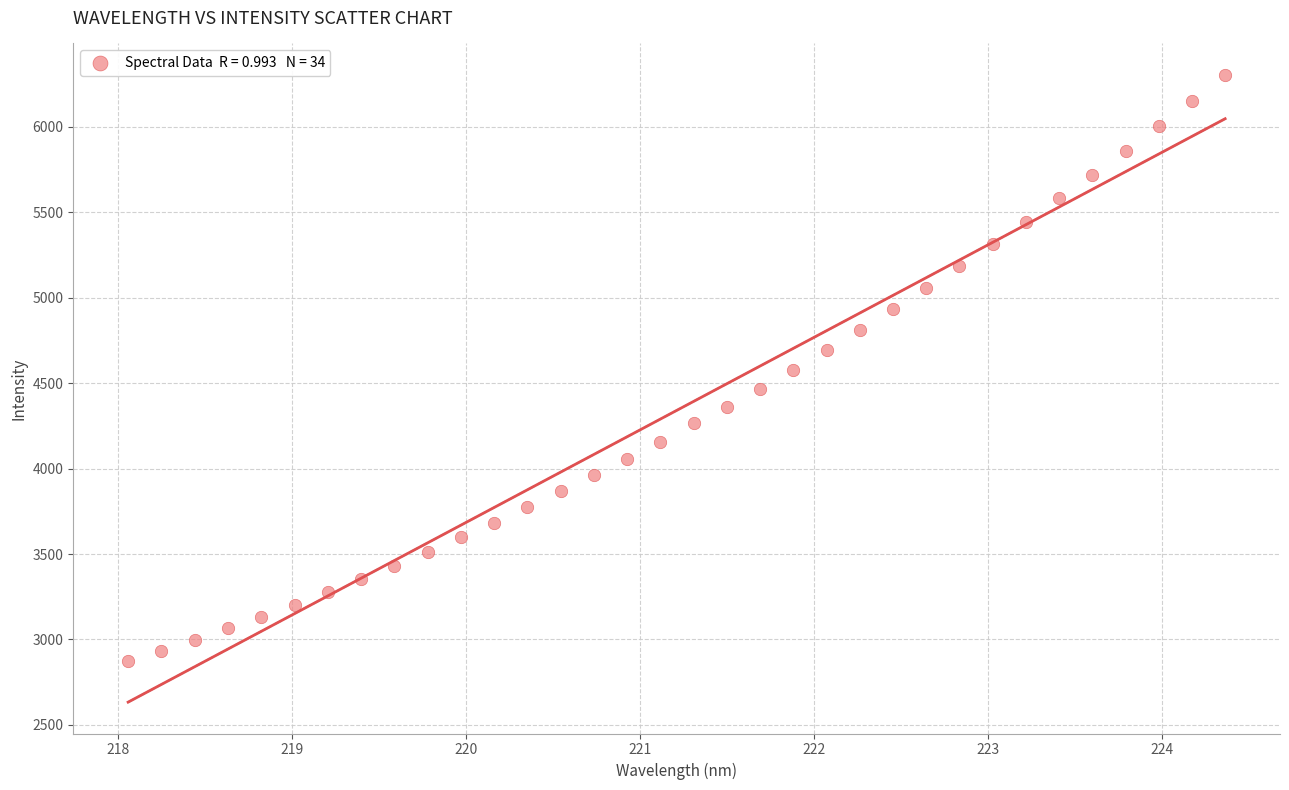

What is the range of X values (max minus min)?

6.3